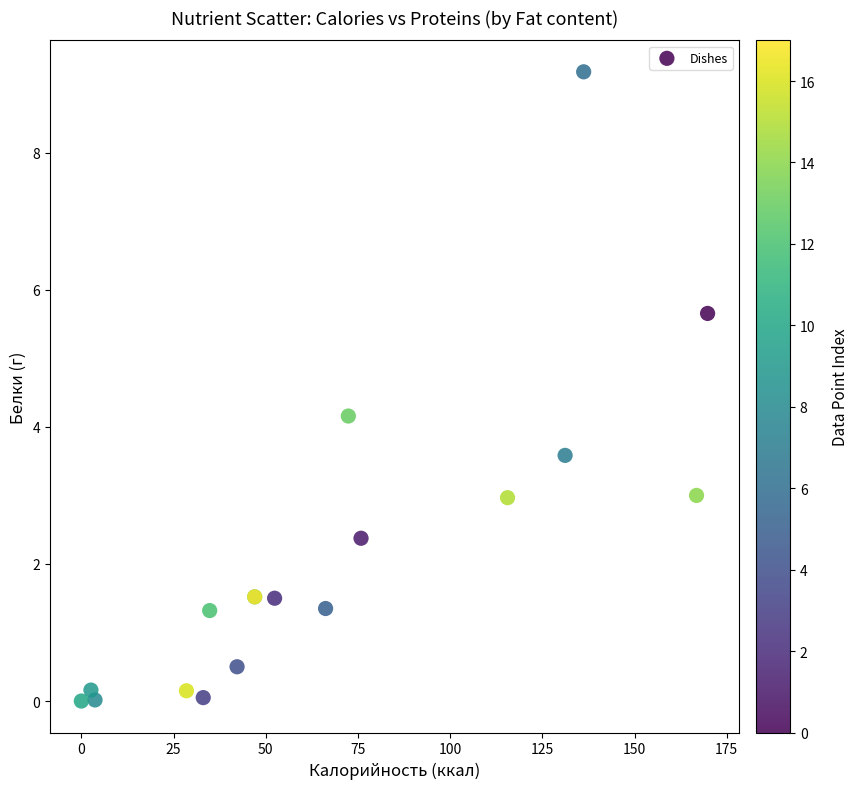

What Y value in the scatter plot is closest to 4?

4.2